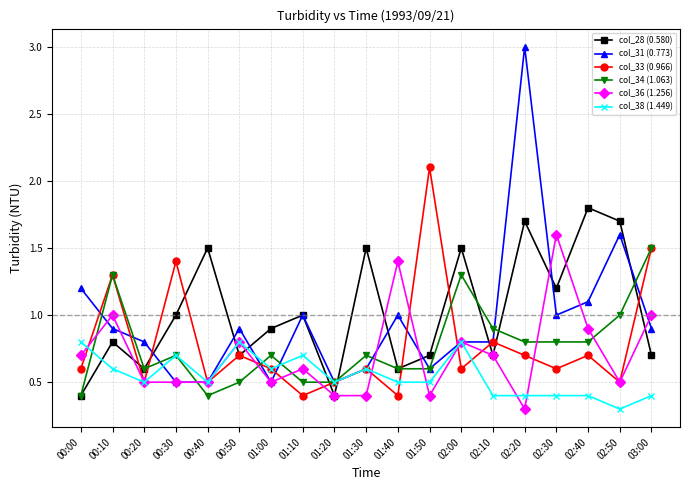

What is the total value across all series at 02:50?

5.6